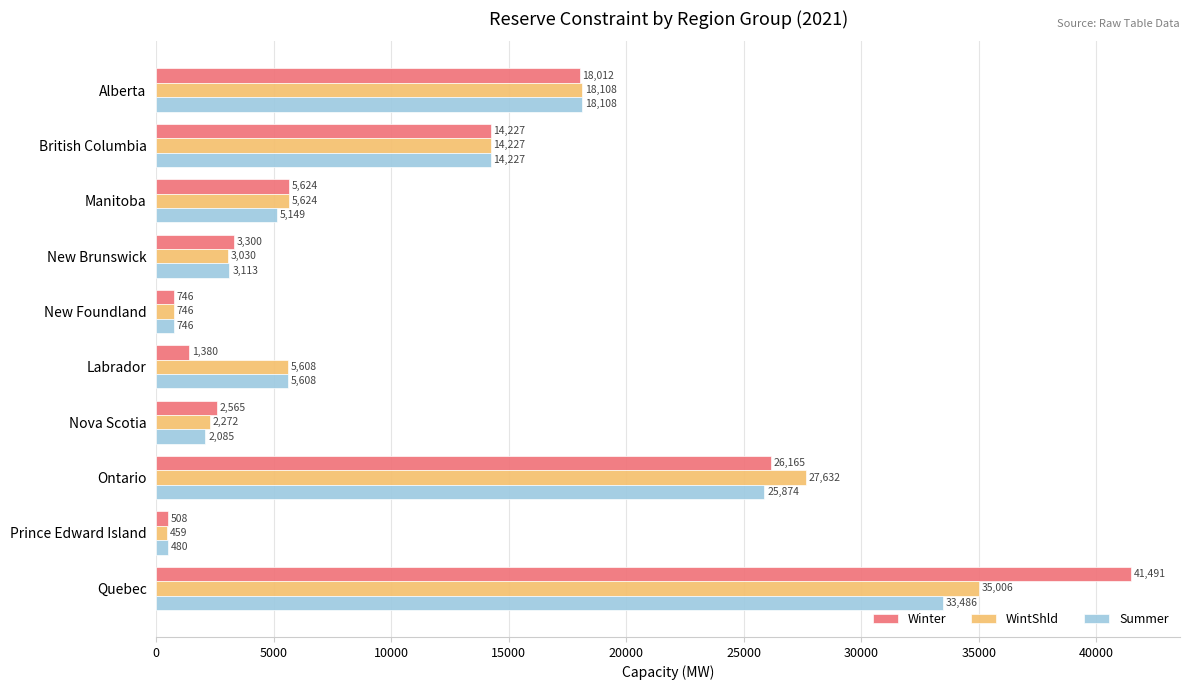

List the series in order of their overall mean, lowest first.

Summer, WintShld, Winter